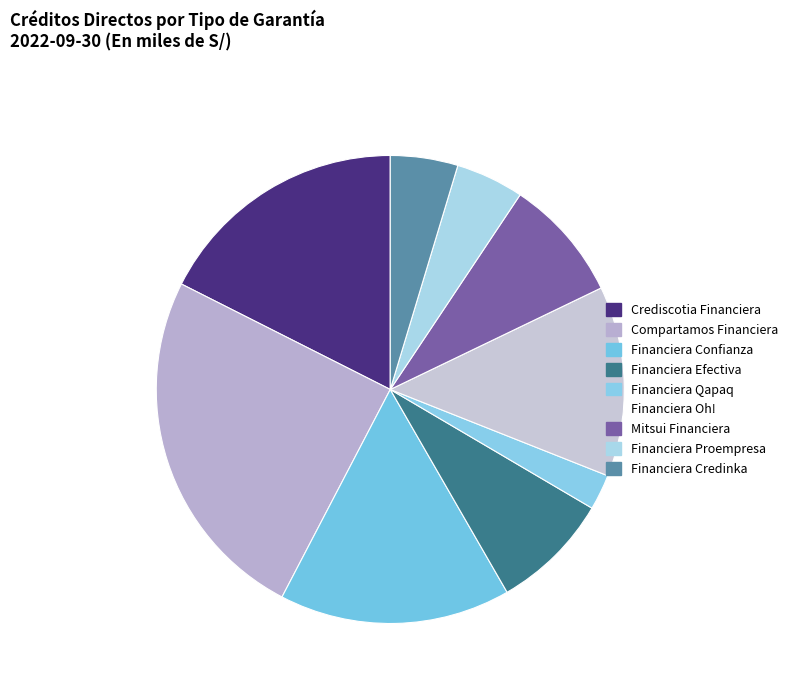

How many segments does this pie chart have?

9